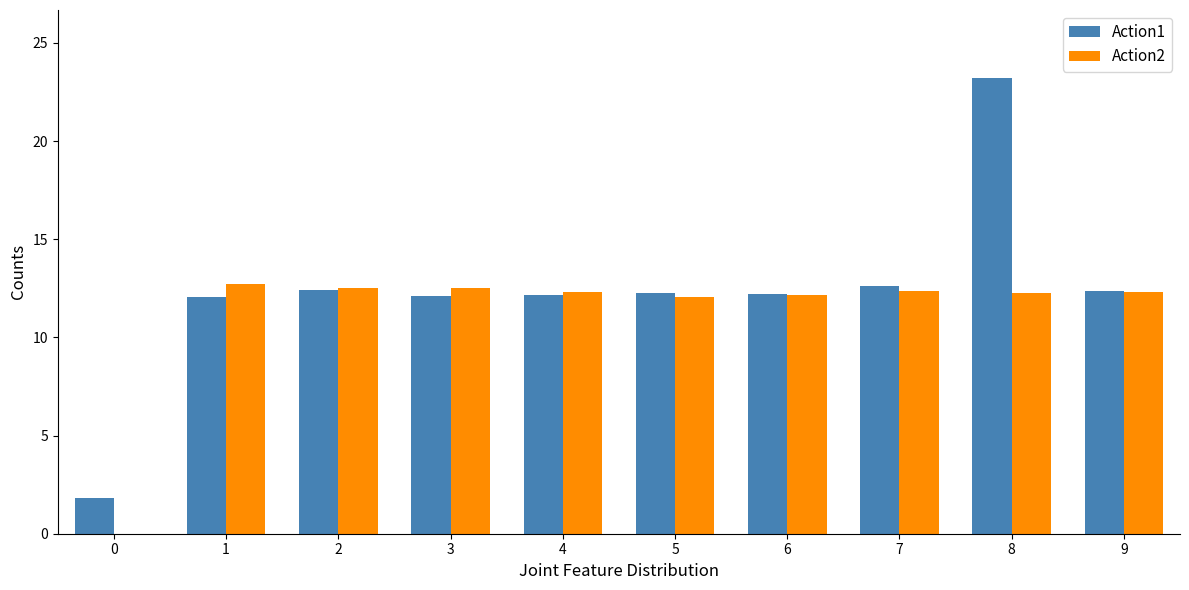

Are the bars horizontal?

No